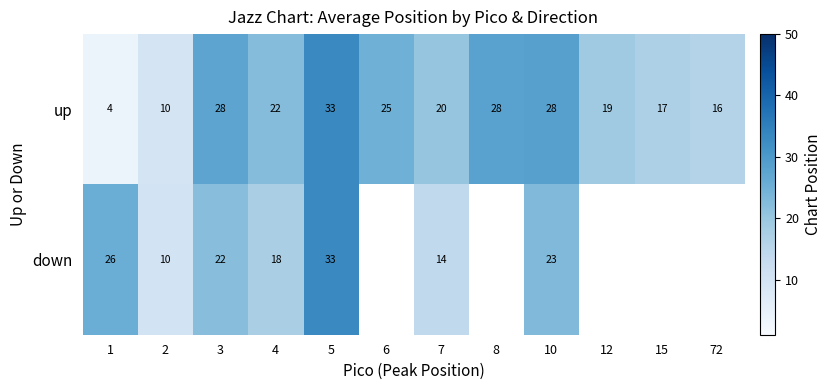

What is the approximate value of up at 7, to the nearest 5?

20